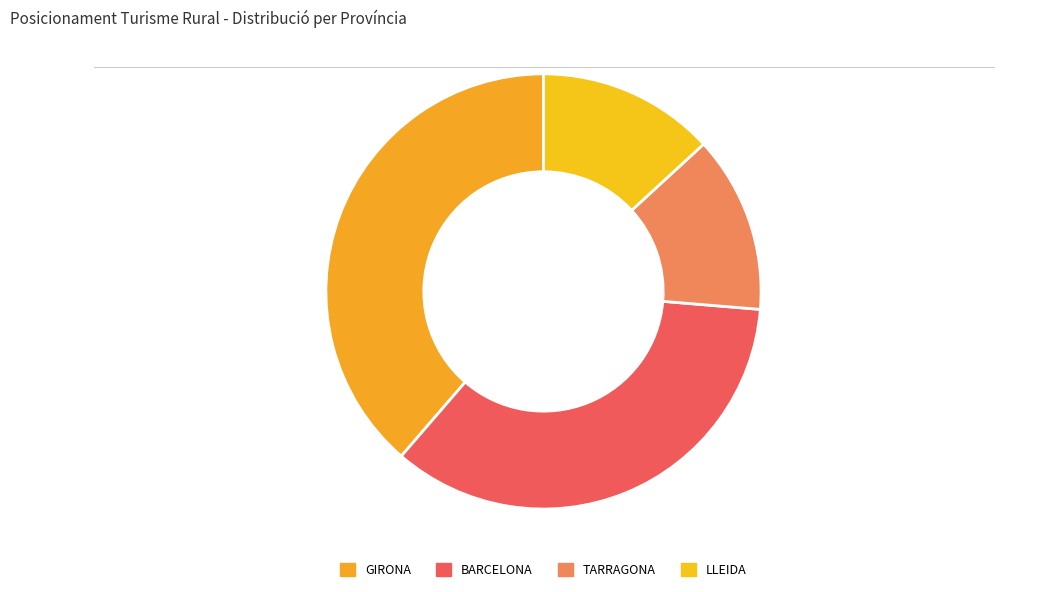

To the nearest percent, what portion does LLEIDA represent?

13%